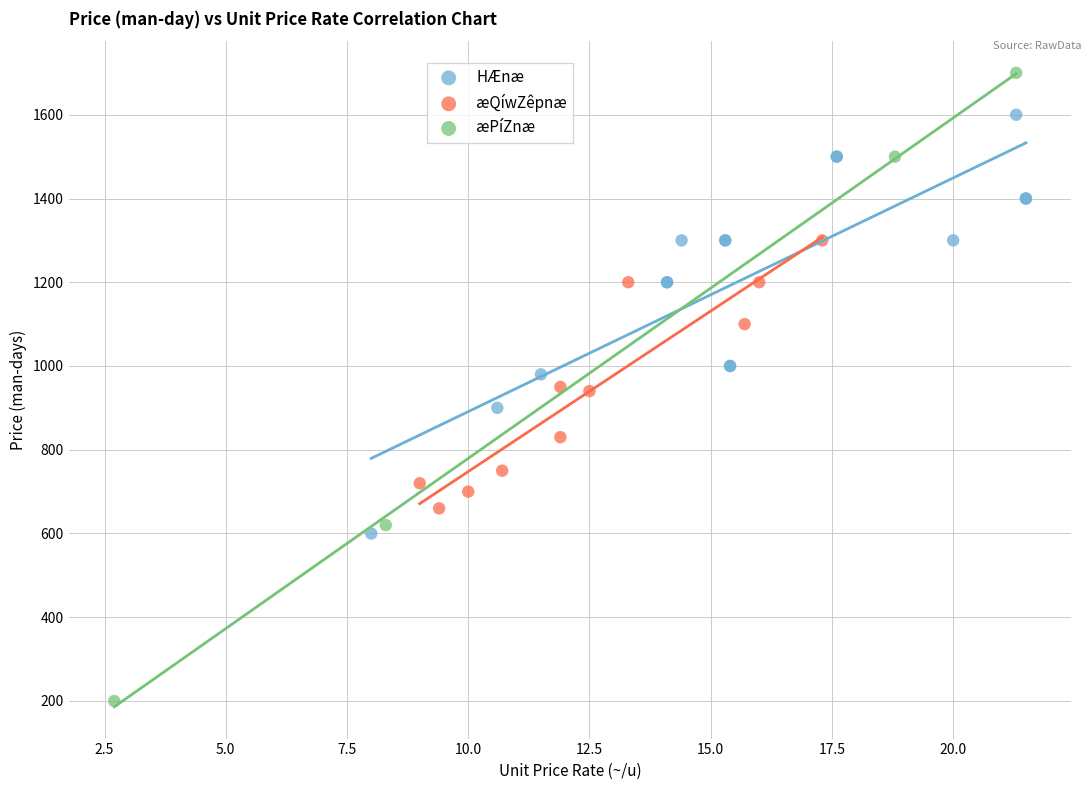

Which series reaches the minimum Y coordinate?

æPíZnæ